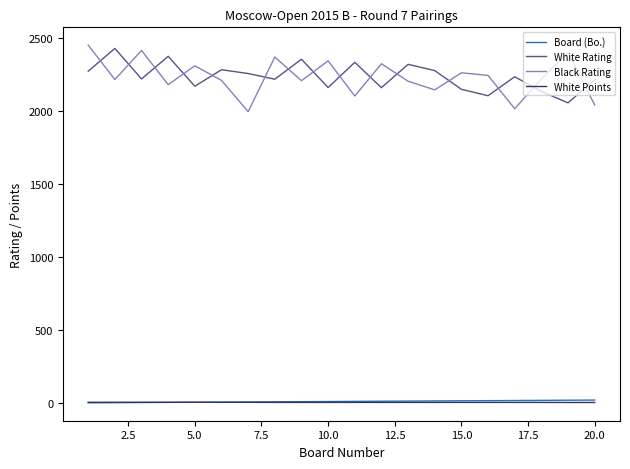

What is the highest value of the White Rating series?

2429.0